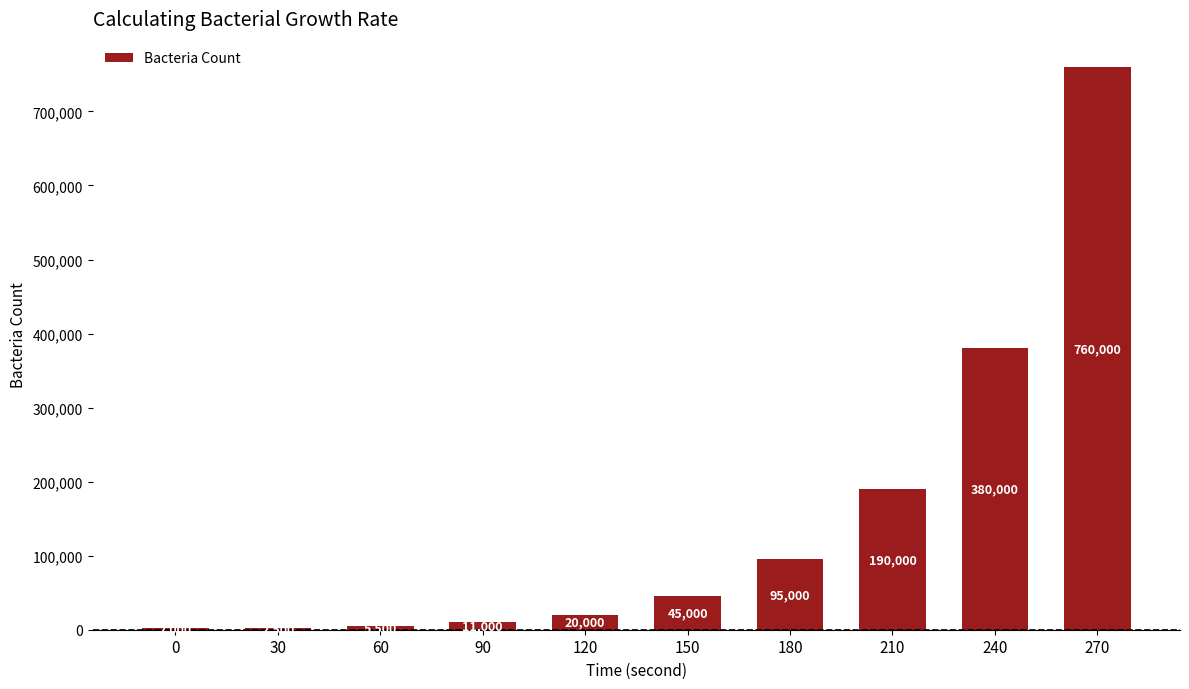

What is the approximate value at 270?

760000